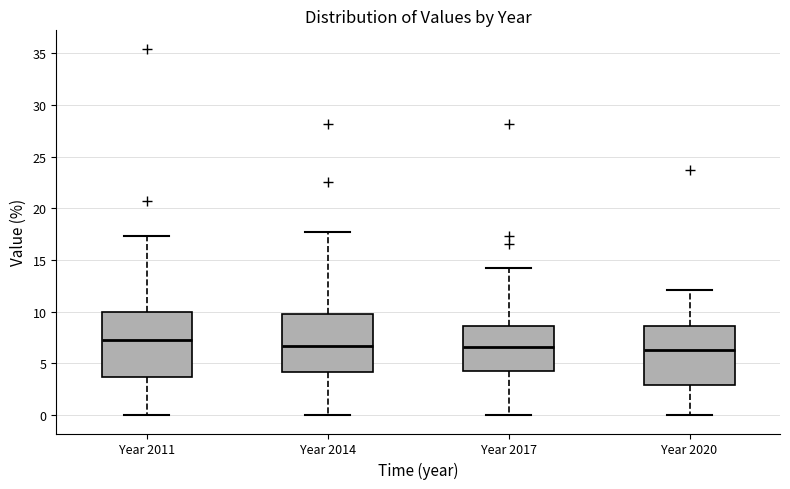

Comparing the boxes themselves (not the whiskers), which one is the tallest?

Year 2011